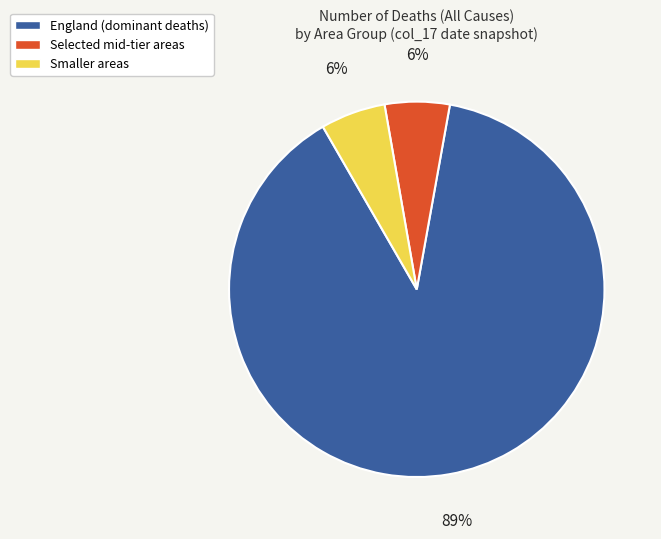

To the nearest percent, what is the average slice percentage?

33%